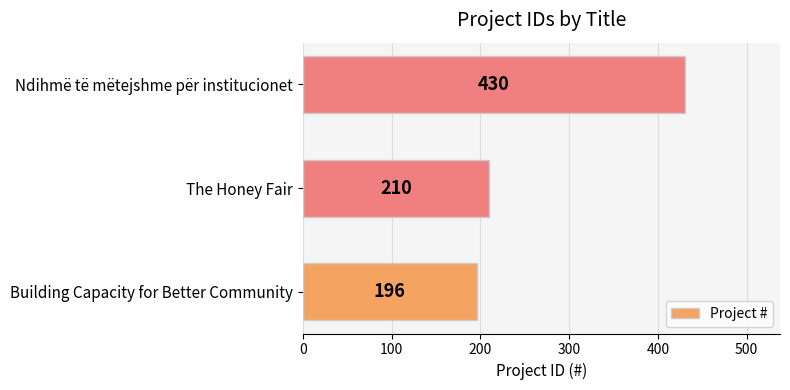

How many series are shown in this chart?

1